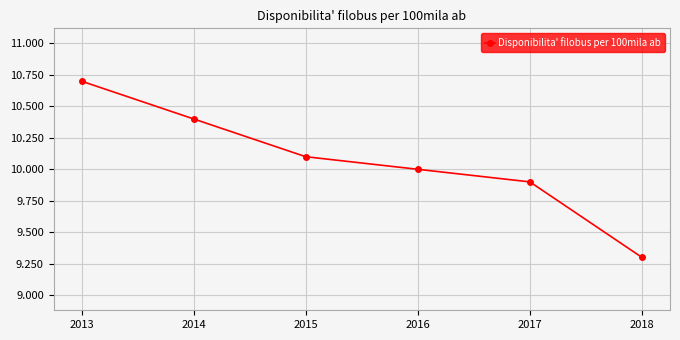

Rank the categories by value from lowest to highest.

2018, 2017, 2016, 2015, 2014, 2013